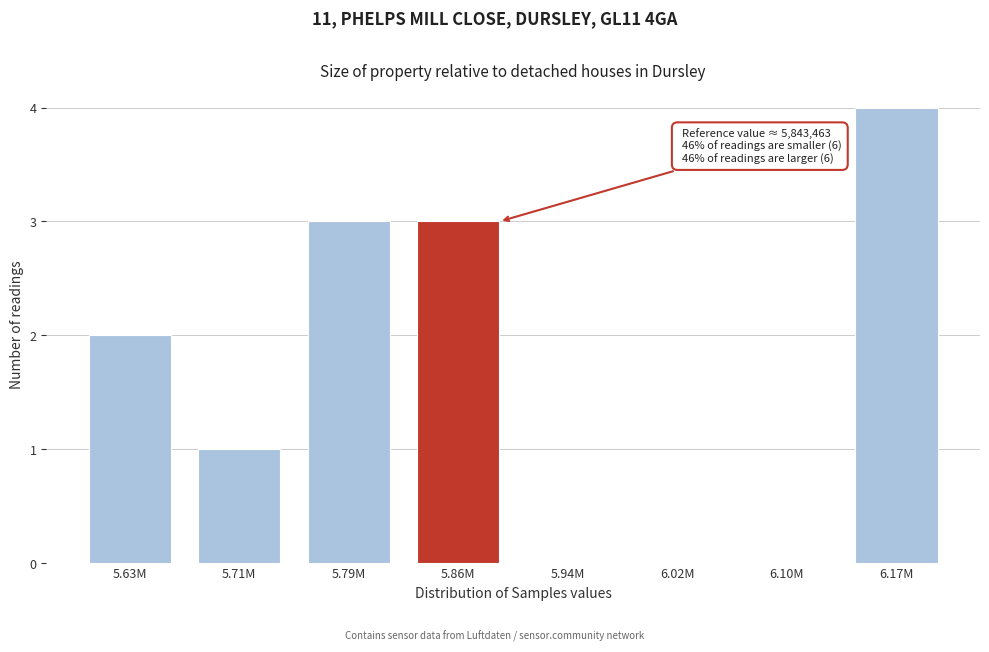

Reading left to right, what are all the values shown in this chart?

5.63M=2	5.71M=1	5.79M=3	5.86M=3	5.94M=0	6.02M=0	6.10M=0	6.17M=4